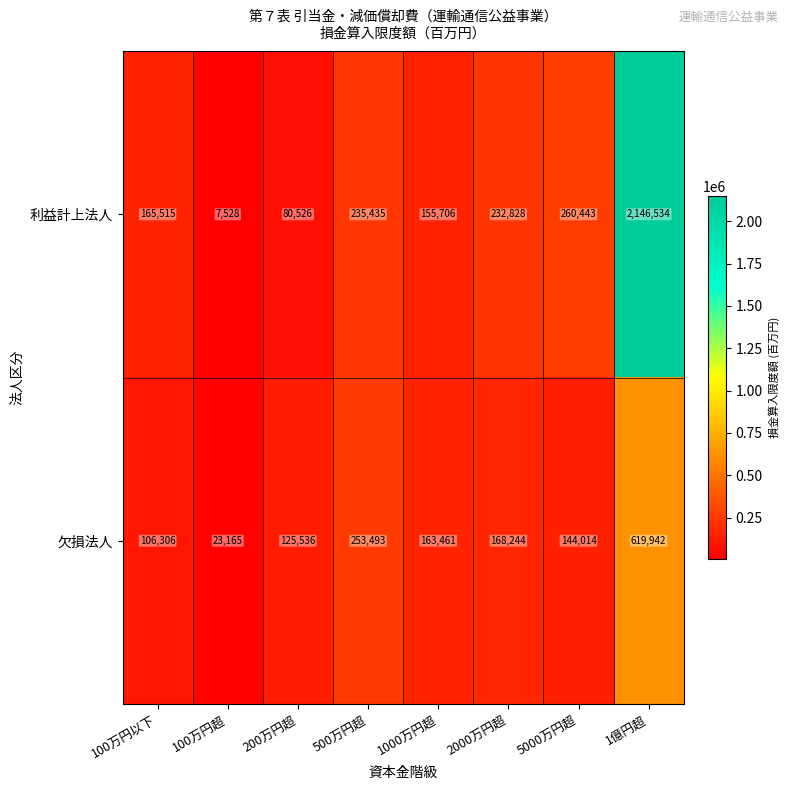

The 欠損法人 series shows 276019 at 2000万円超. True or false?

False